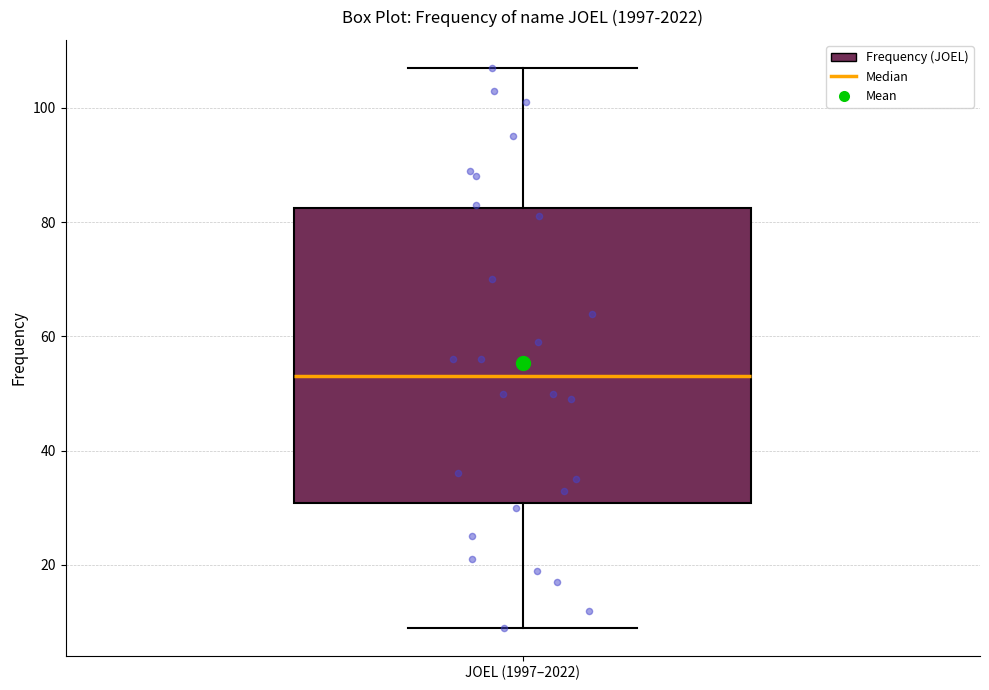

Read this box plot against the y-axis: the position of the median line, the range covered by the box, and the ends of both whiskers. The values are not printed on the chart, so give them approximately, as read against the axis.

median 54, box 30 to 82, whiskers 10 to 108